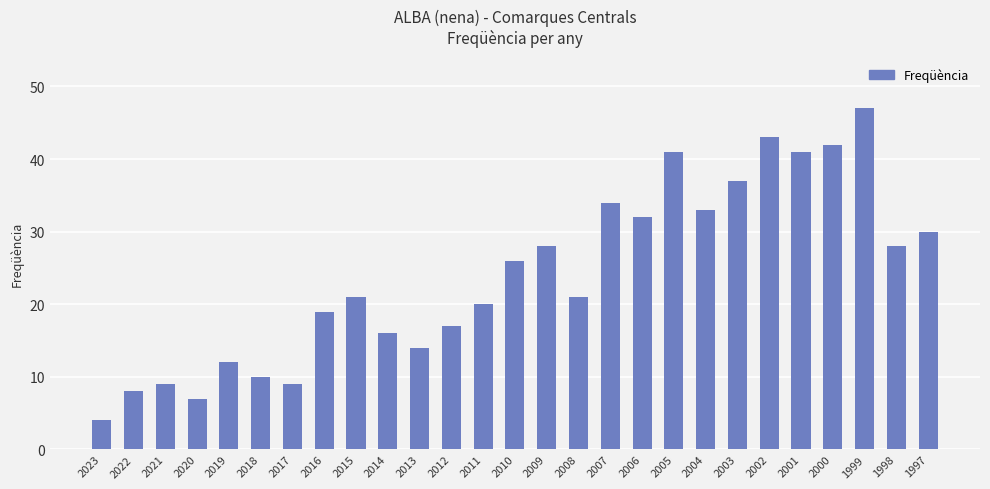

Between 2002 and 2013, which is larger?

2002